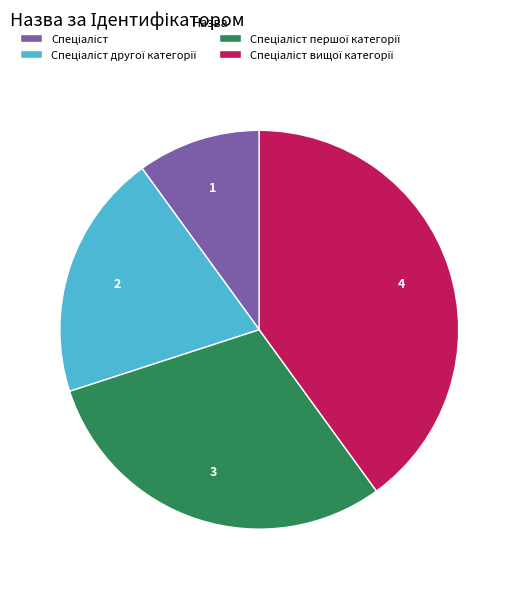

Is there a majority slice in this chart?

No